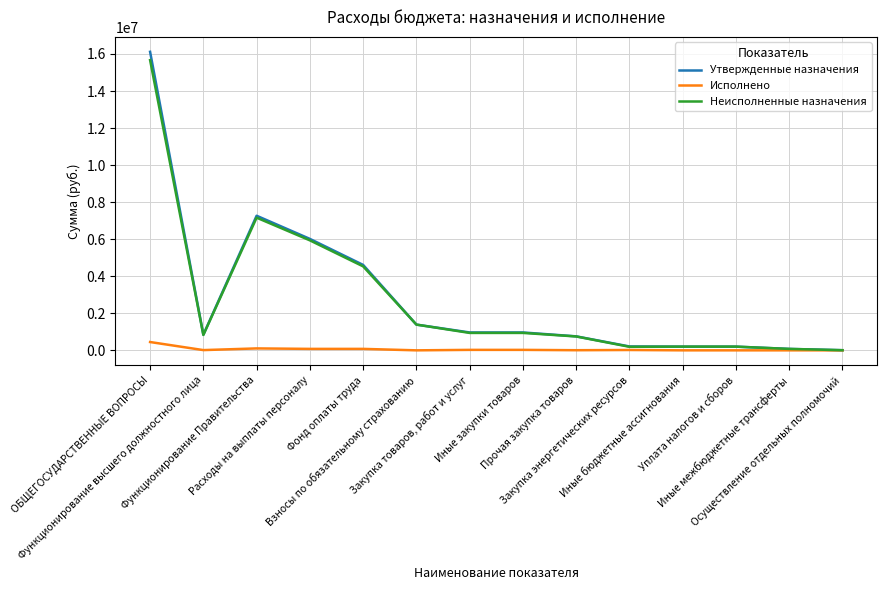

Which category has the highest value across all series?

ОБЩЕГОСУДАРСТВЕННЫЕ ВОПРОСЫ